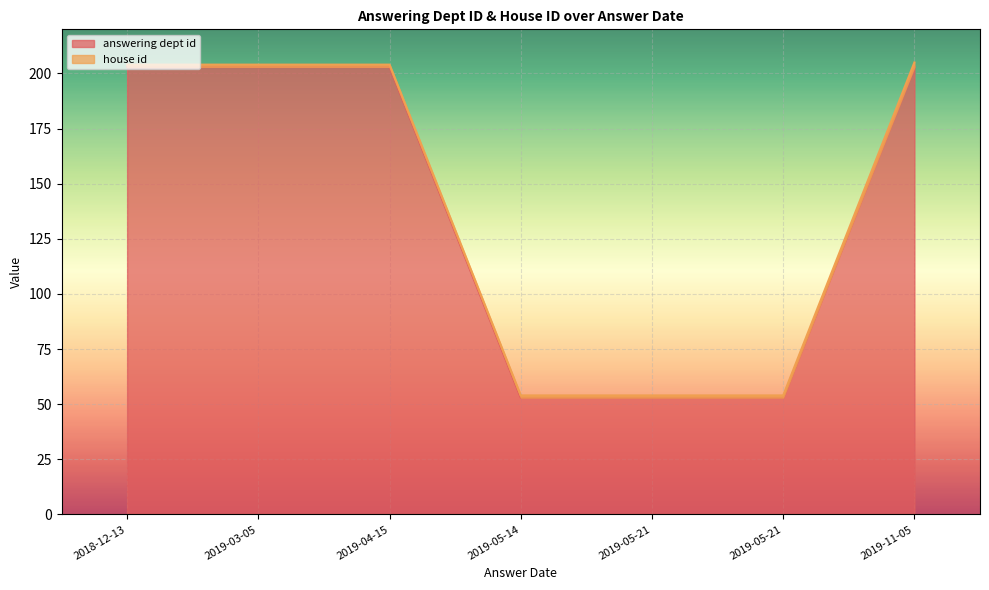

Which has a higher value, 2019-05-21 or 2019-04-15?

2019-04-15